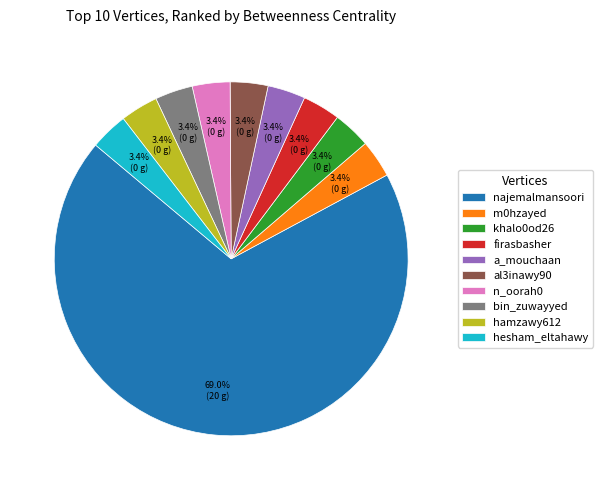

What percentage is the najemalmansoori slice, to the nearest percent?

69%